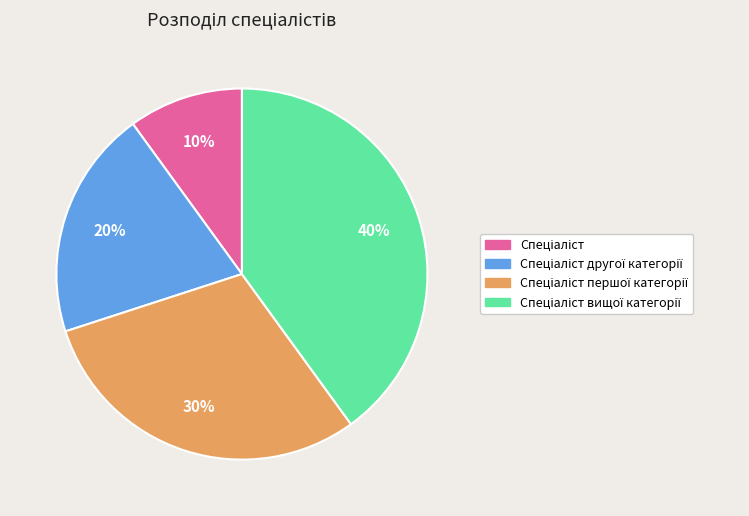

Is there a majority slice in this chart?

No